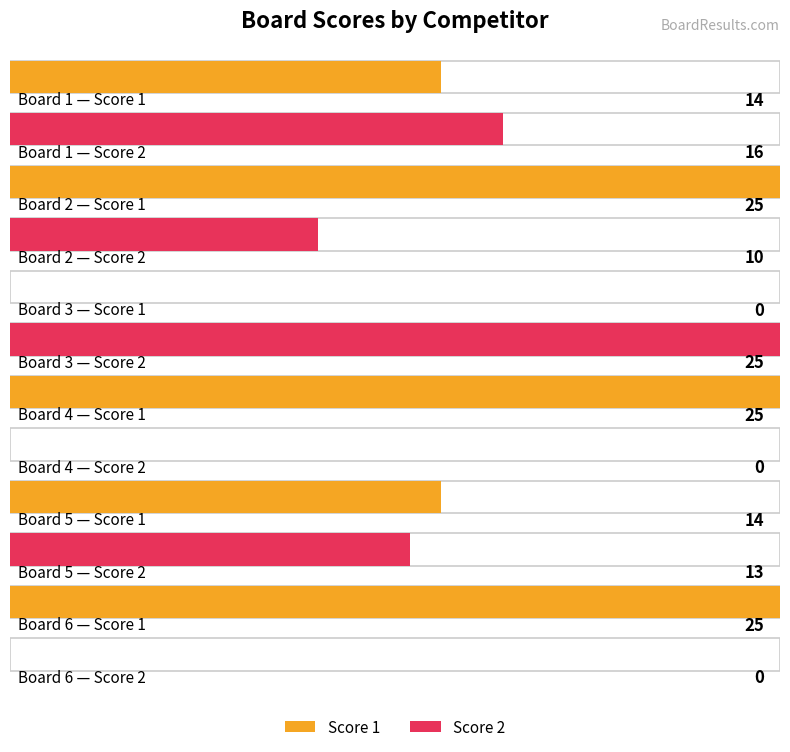

True or false: Score 1 has a value of 35 at Board 6.

False